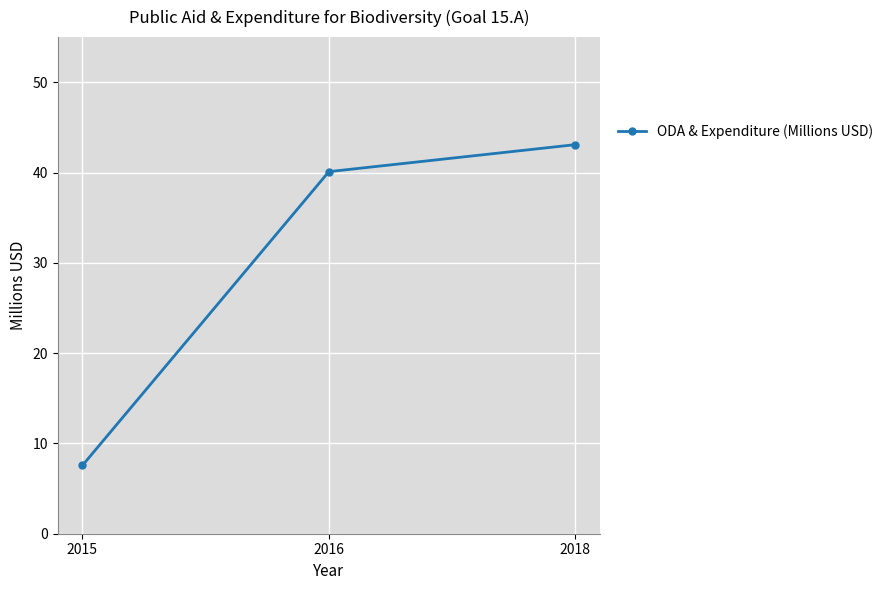

What is the smallest value displayed?

7.6